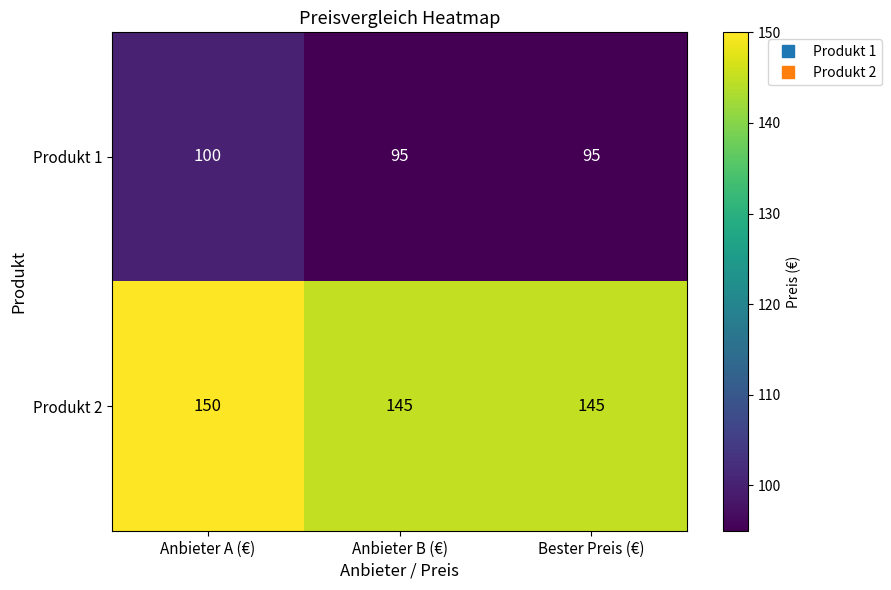

List the series in order of their peak value, highest first.

Produkt 2, Produkt 1